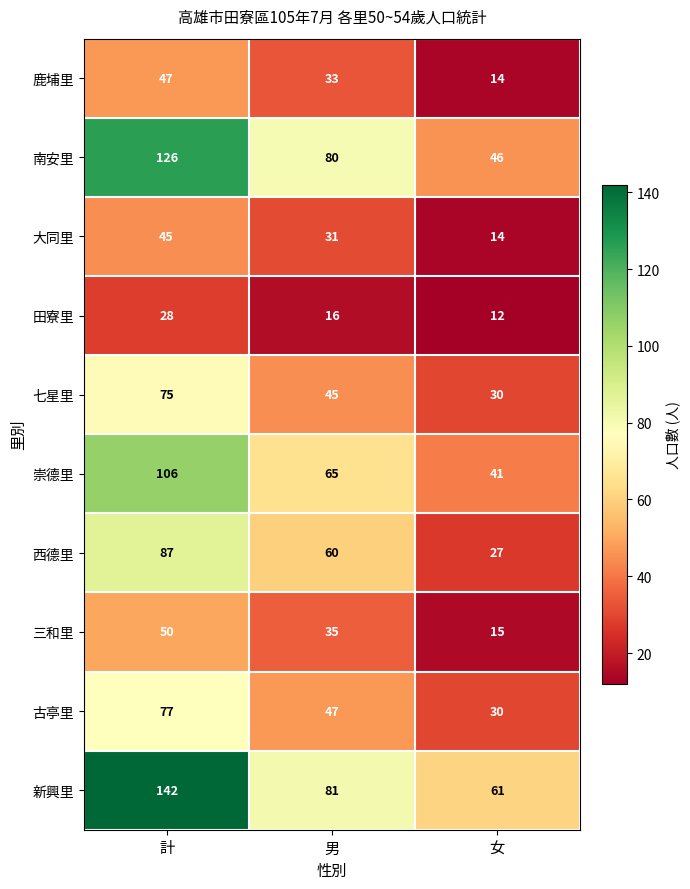

What is the difference between the highest and lowest values at 男?

65